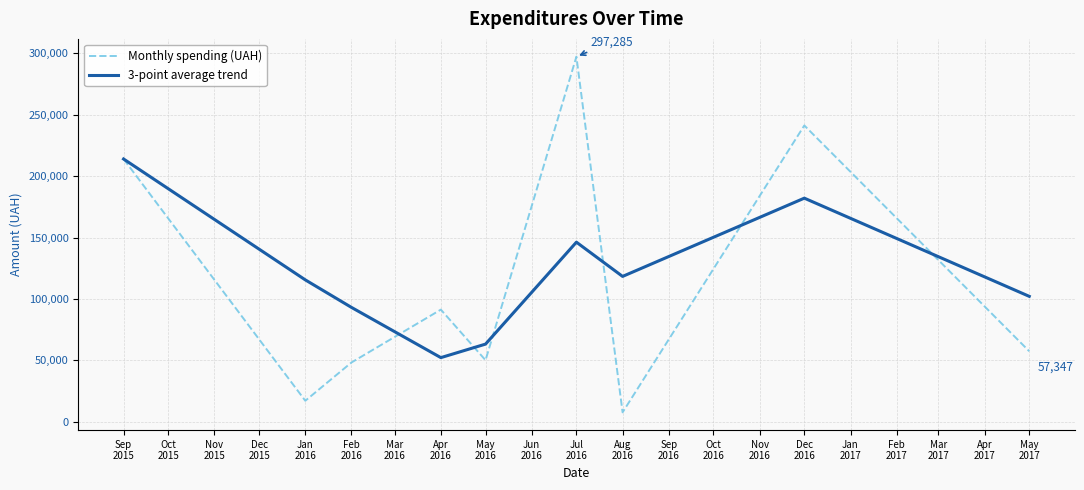

Rank the series by their maximum value, from lowest to highest.

3-point average trend, Monthly spending (UAH)